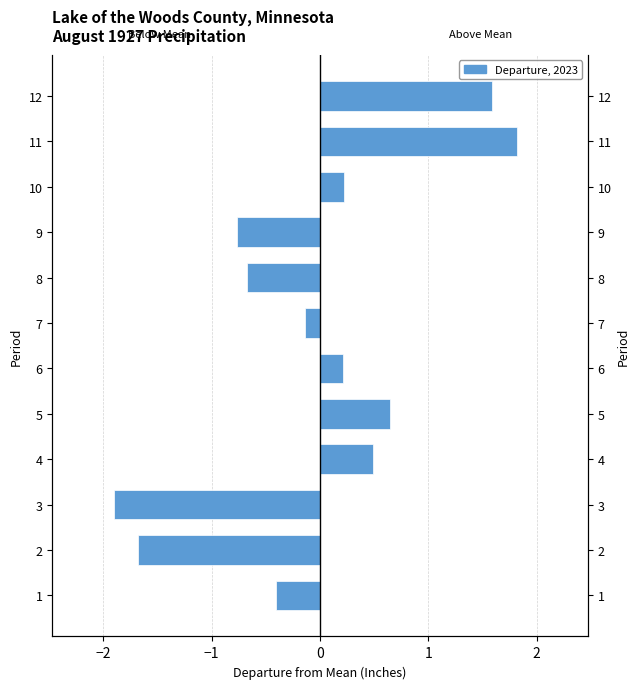

Reading left to right, list all the values displayed in this chart.

Departure (negative): -0.4	-1.7	-1.9	0.0	0.0	0.0	-0.1	-0.7	-0.8	0.0	0.0	0.0
Departure (positive): 0.0	0.0	0.0	0.5	0.7	0.2	0.0	0.0	0.0	0.2	1.8	1.6